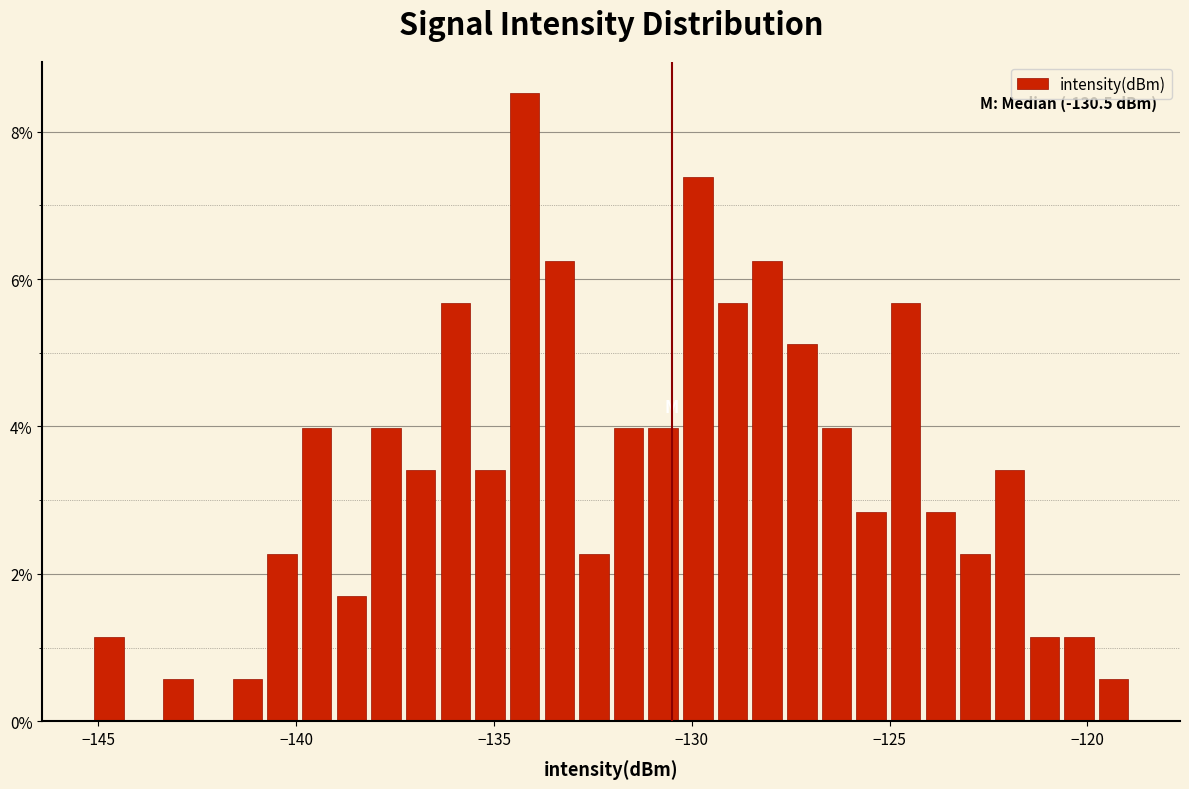

Around what value on the x-axis is the tallest bar? Give the approximate position of its centre, as read against the axis.

-134.0